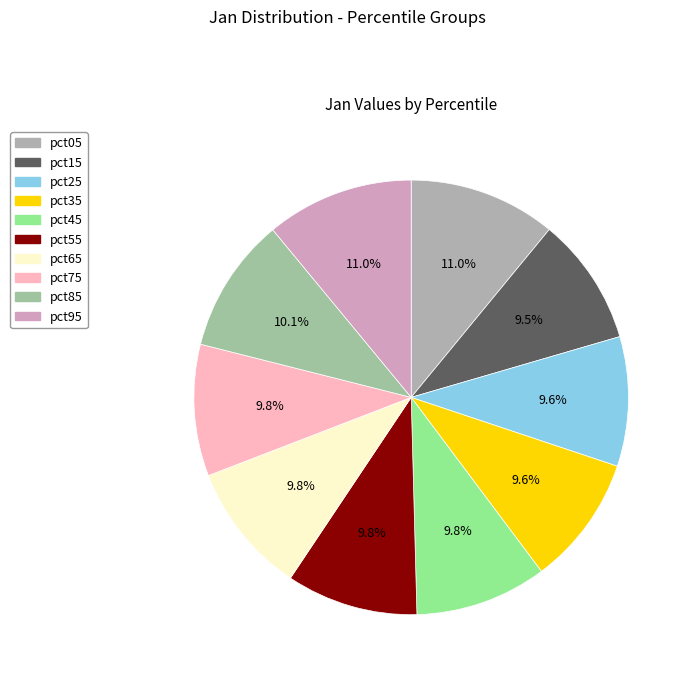

To the nearest percent, what is the average slice percentage?

10%